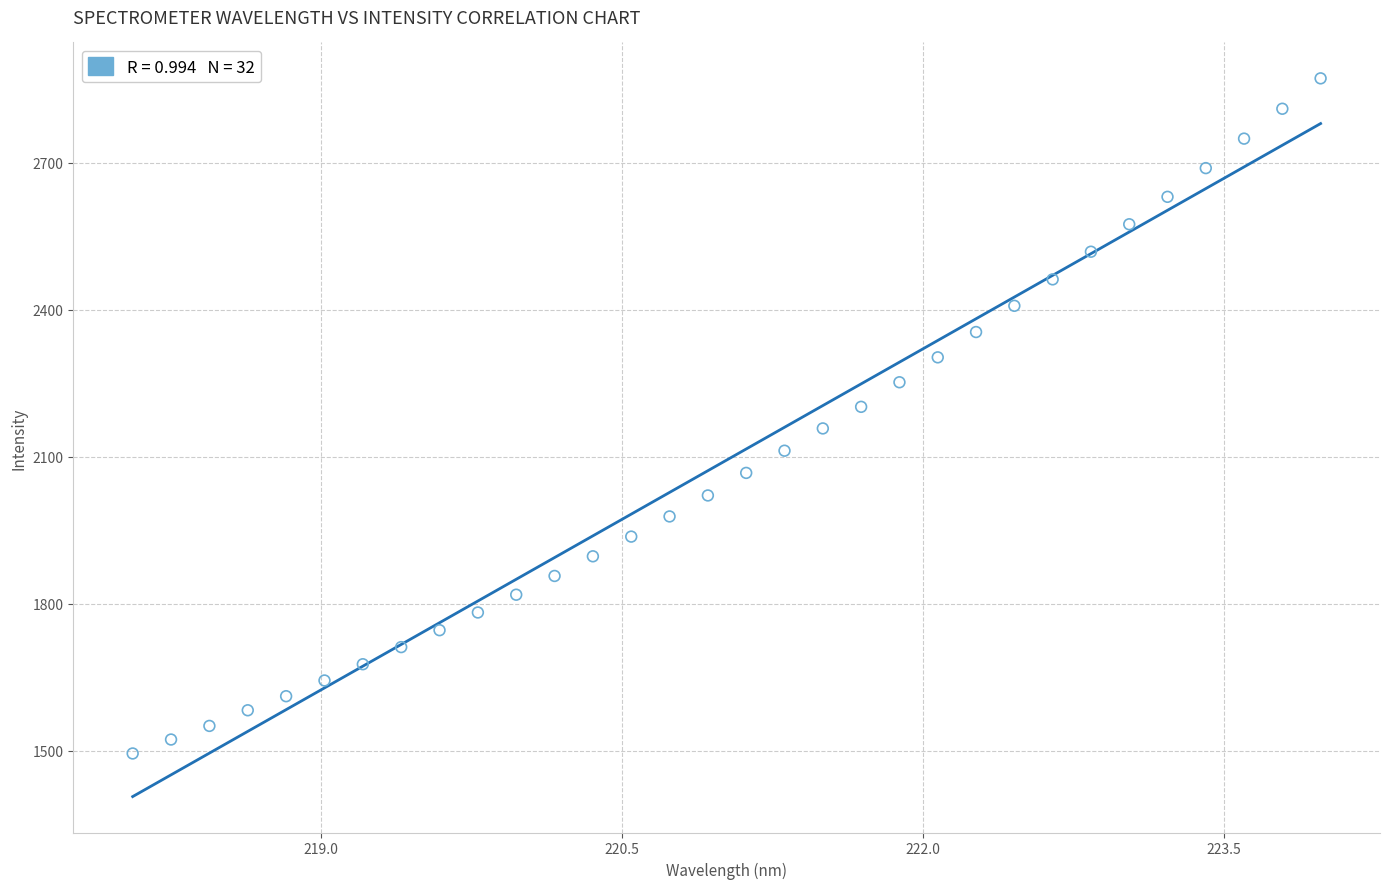

What is the range of X values (max minus min)?

5.9